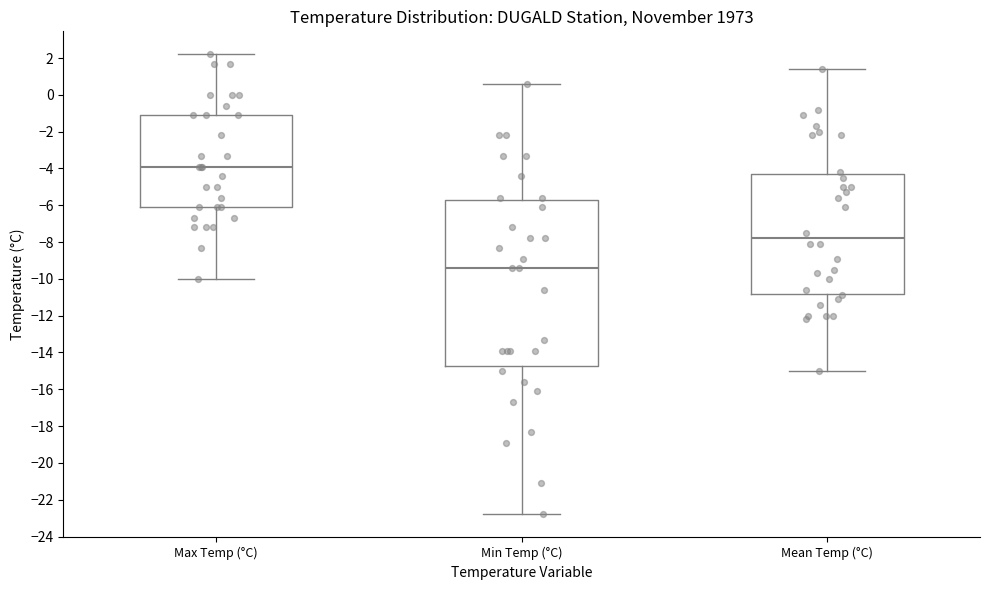

Which box's median line is the highest?

Max Temp (°C)